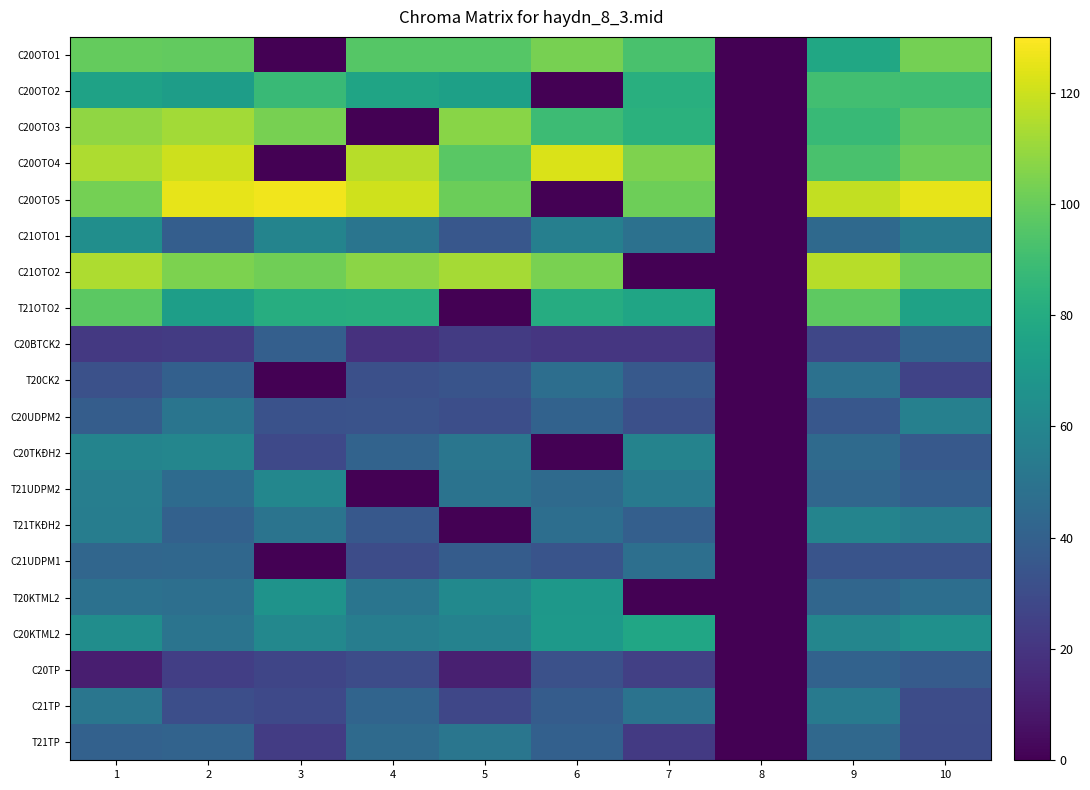

Count the number of categories in the chart.

10